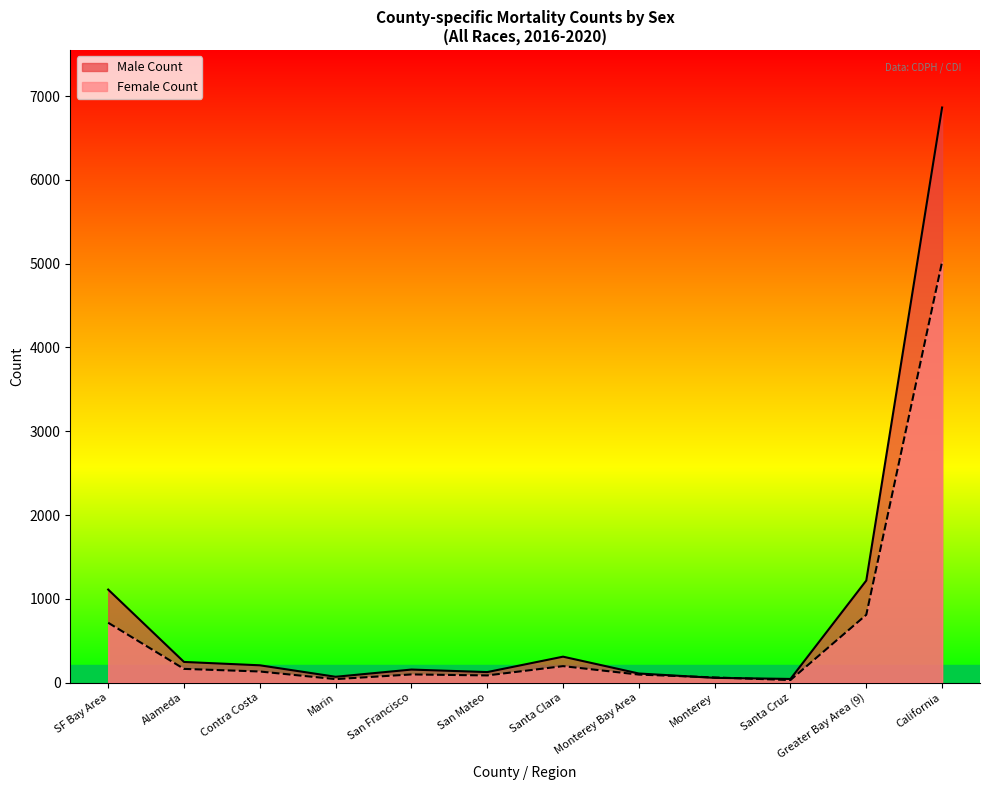

How many categories are shown in the chart?

12